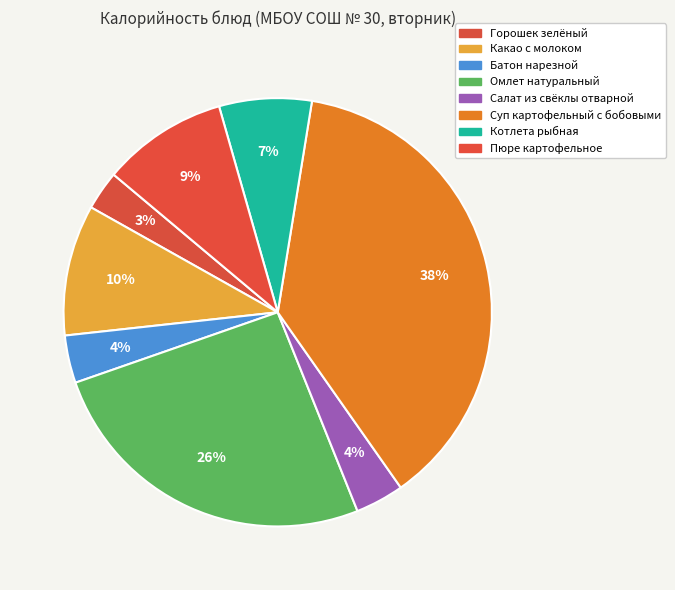

Count the number of slices in the pie.

8